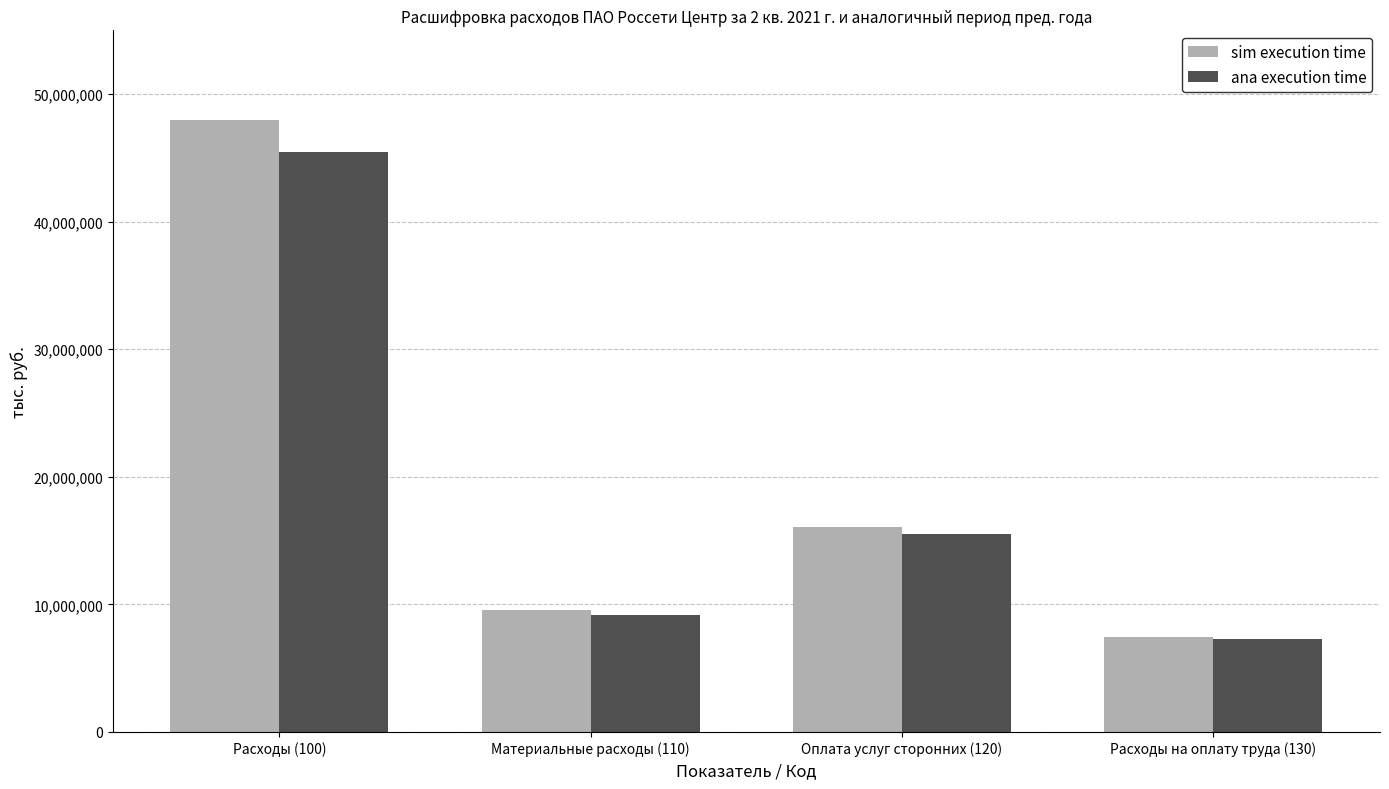

Which series has the widest spread of values?

sim execution time